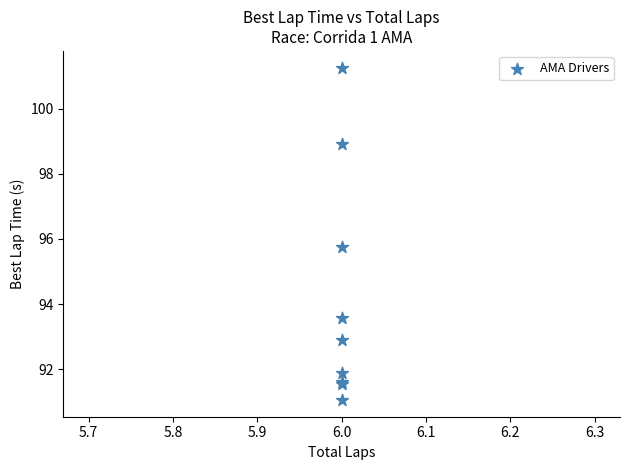

What Y value in the scatter plot is closest to 96?

95.8